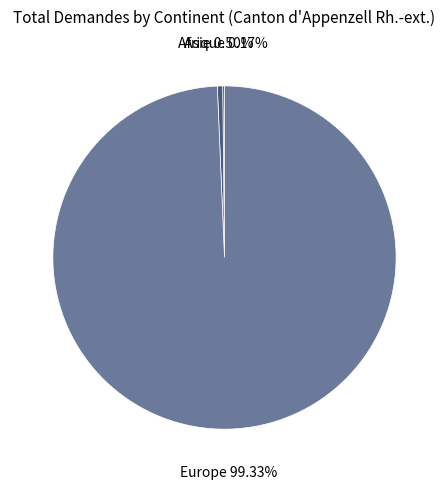

Which category has the biggest portion of the pie?

Europe